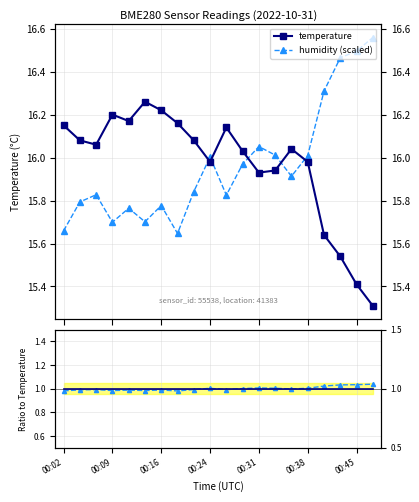

What is the sum of the temperature values at 10 and 3?

32.2